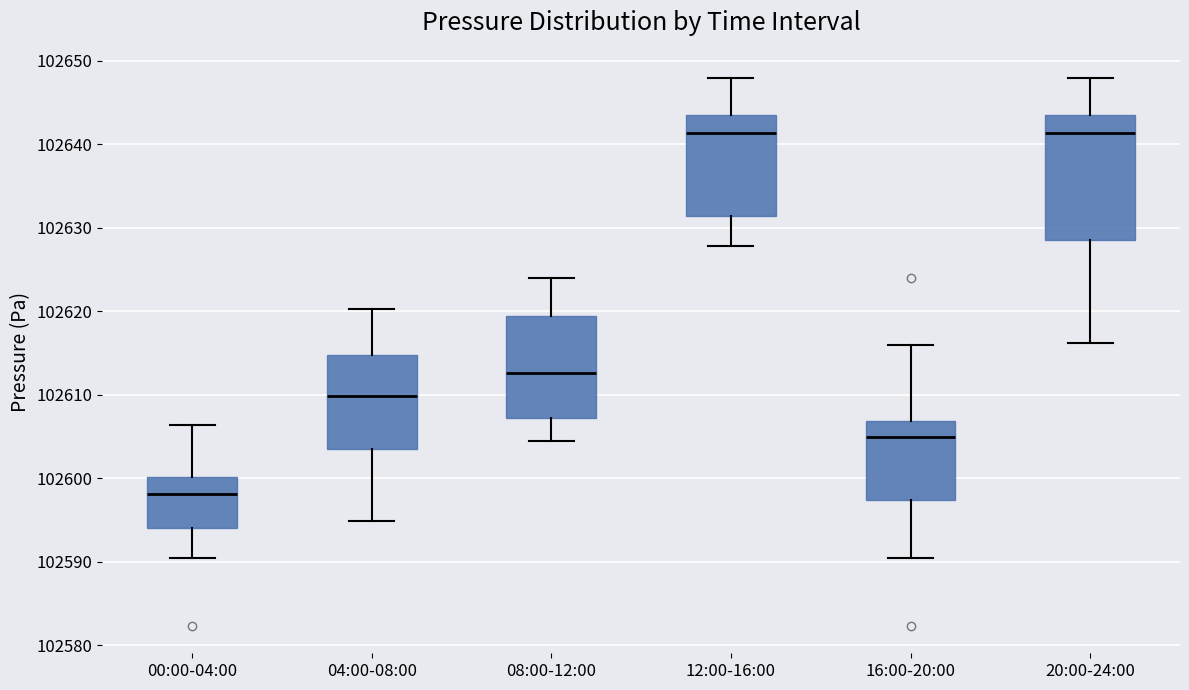

Which box's median line is the lowest?

00:00-04:00